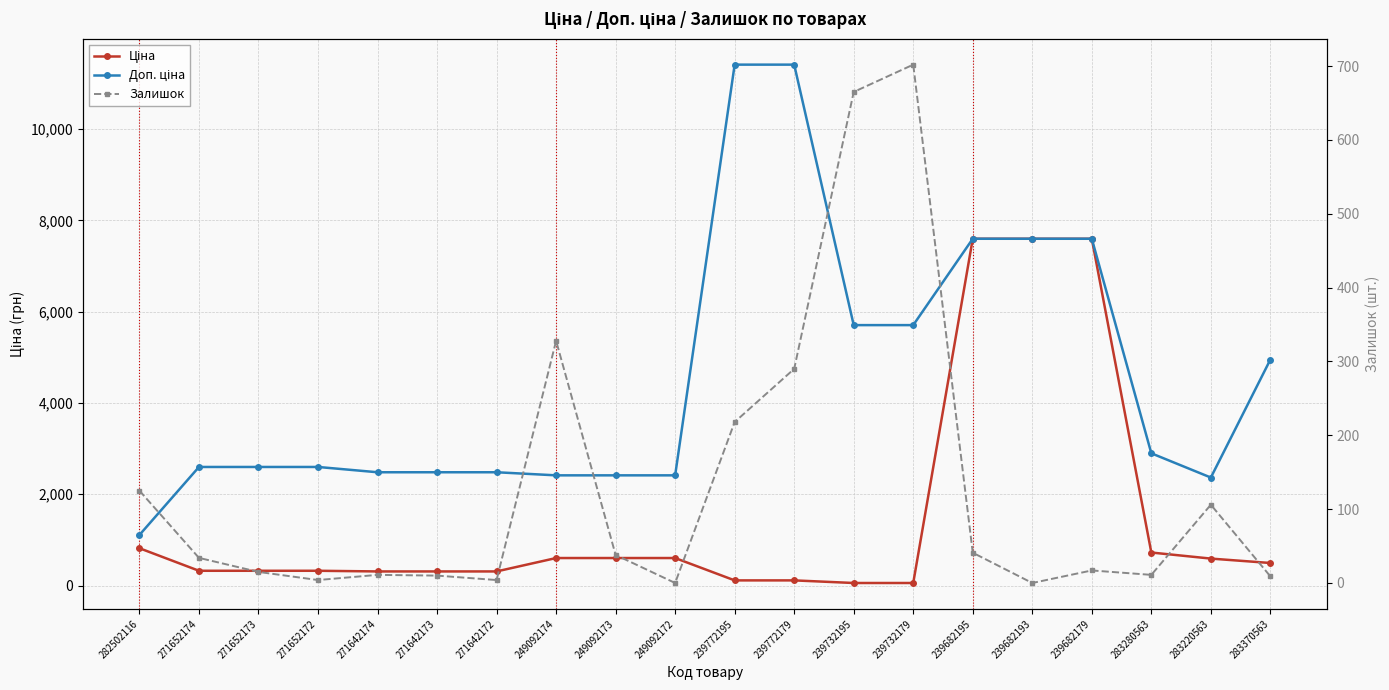

Does the chart display data point markers on the line(s)?

Yes